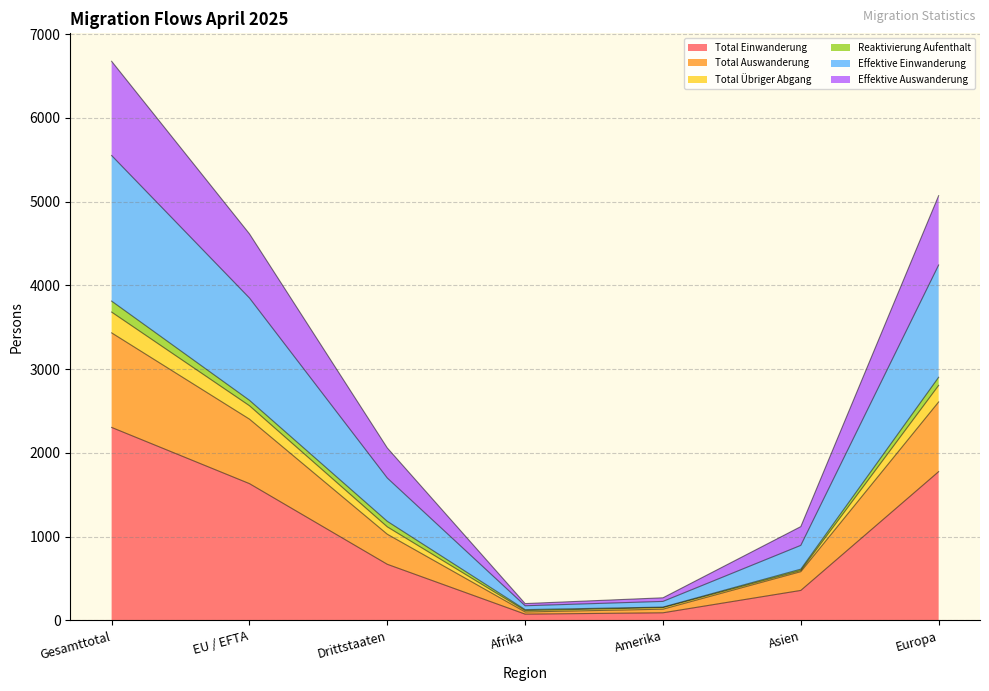

At which label does Total Einwanderung reach its peak?

Gesamttotal